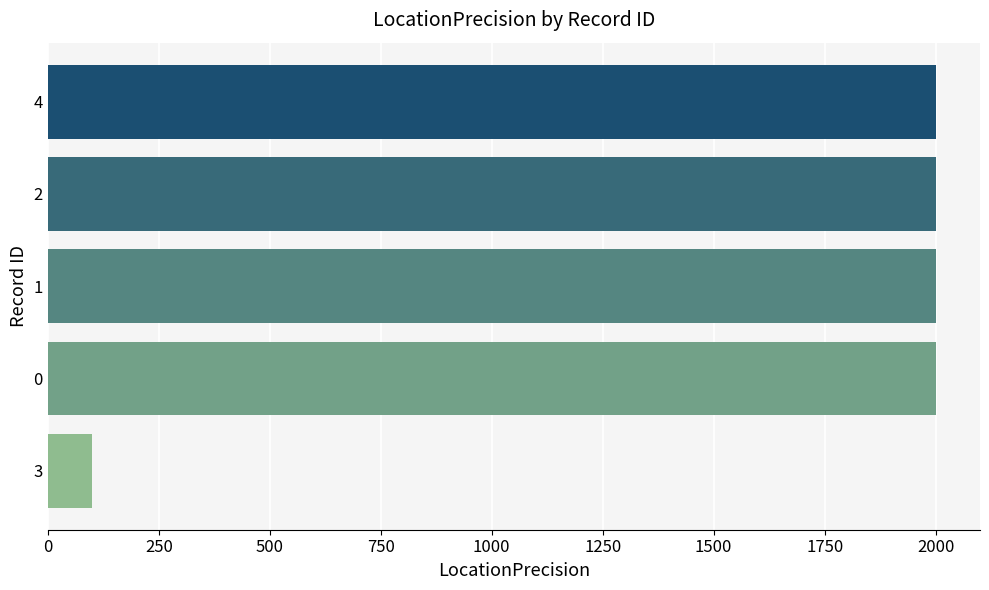

Is it true that the value at 1 is 2000?

True